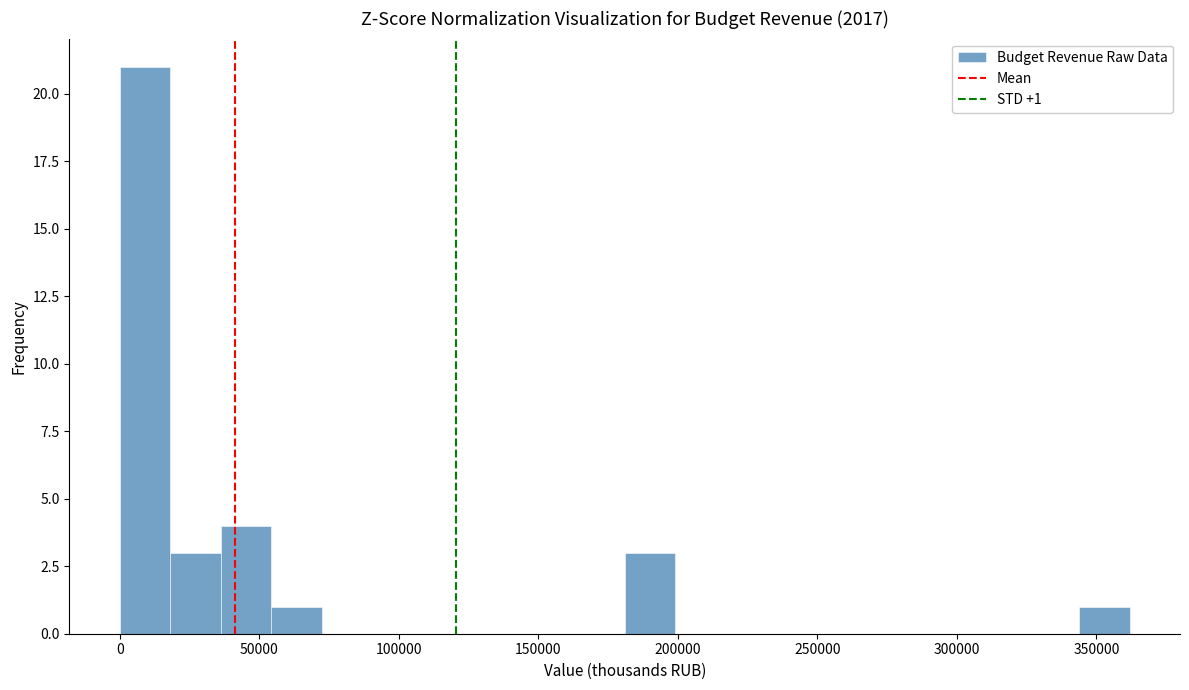

Around what value on the x-axis is the tallest bar? Give the approximate position of its centre, as read against the axis.

10000